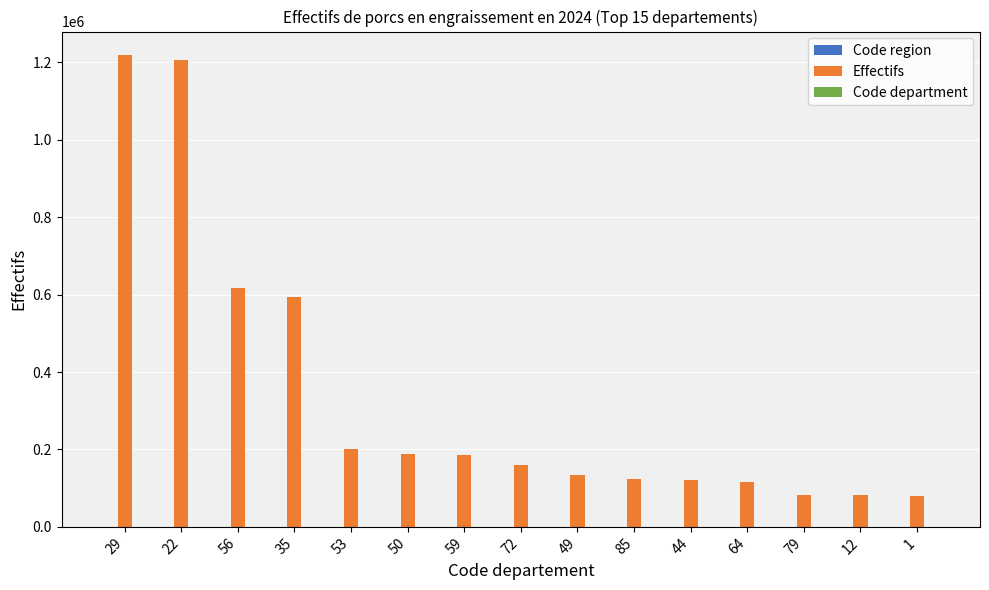

What is the maximum value shown in the chart?

1218918